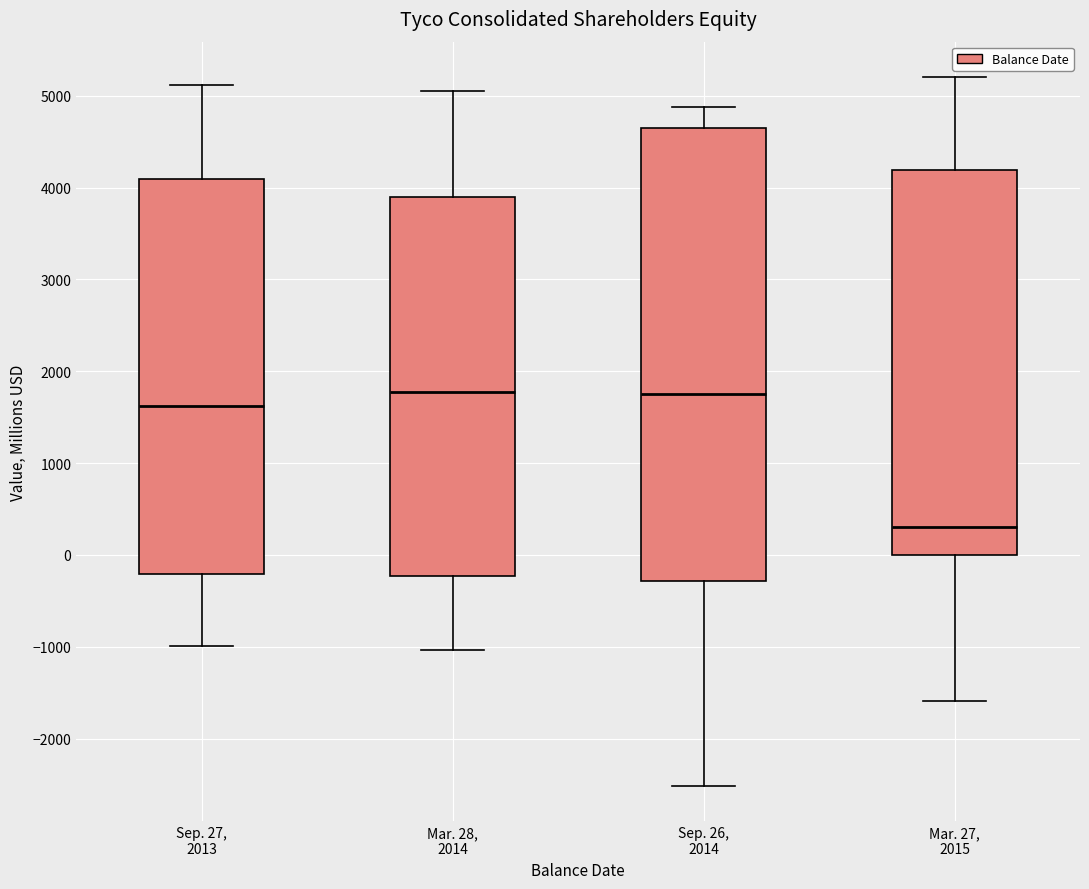

Where is the lower edge of the box for Sep. 26, 2014 on the y-axis? The values are not printed on the chart, so give them approximately, as read against the axis.

-300